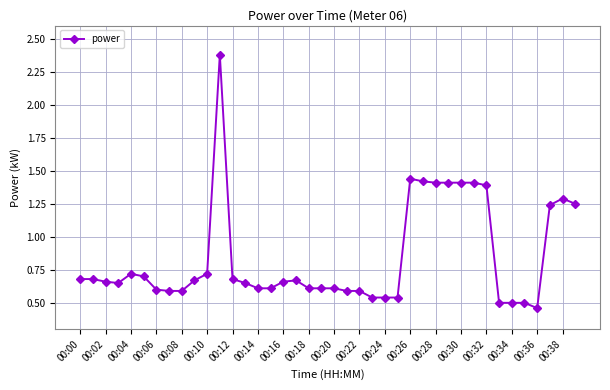

True or false: the data has more than 1 interior local peaks.

True